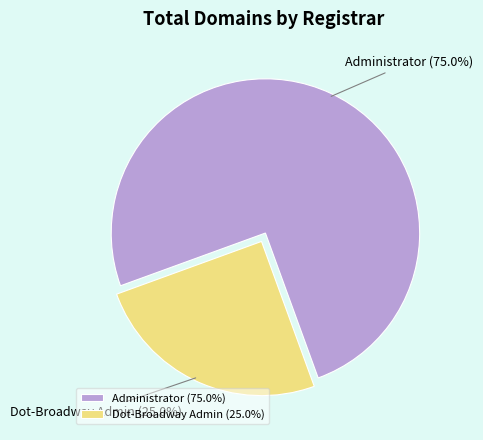

Is it true that Dot-Broadway Admin is 25% of the pie?

True